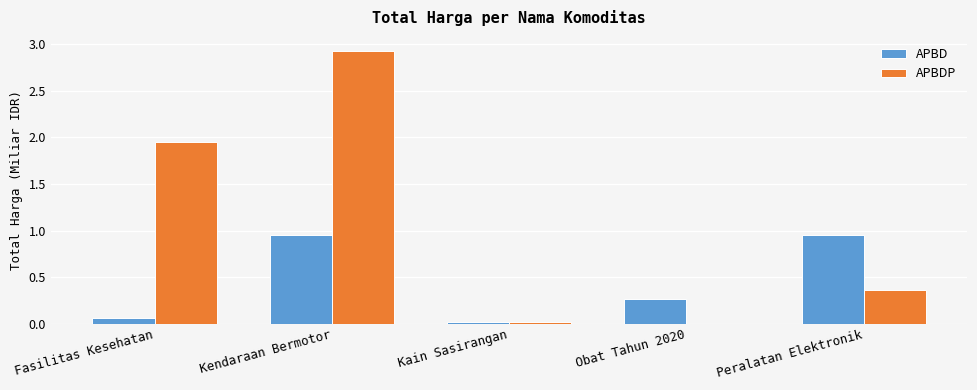

What is the sum of all APBDP values?

5.3